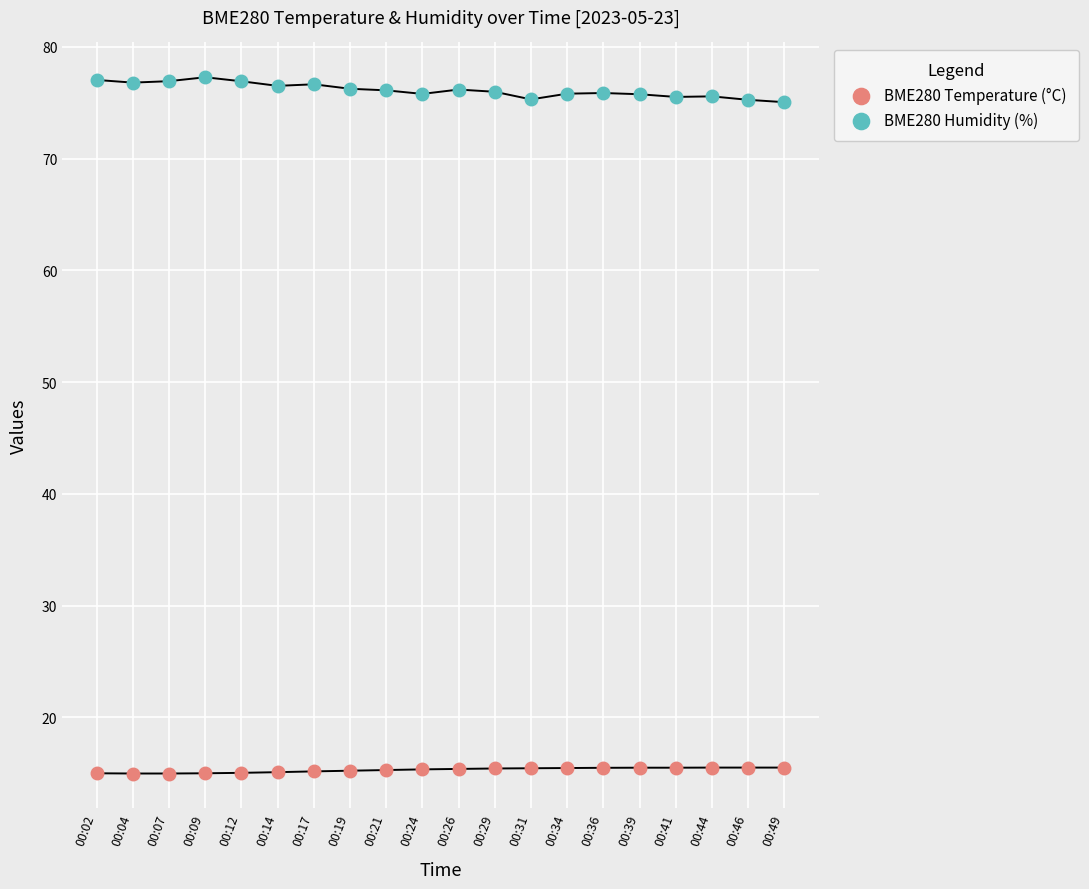

What are all the series names shown in the legend?

BME280 Temperature (°C), BME280 Humidity (%)